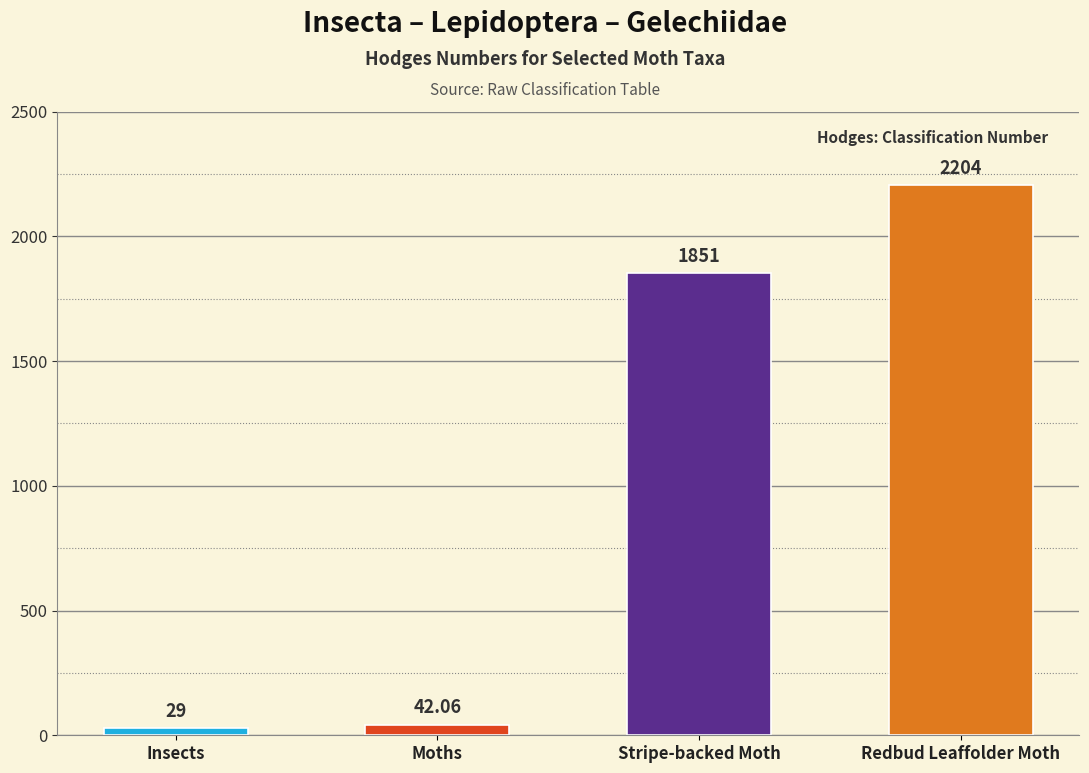

Rank the categories by value from lowest to highest.

Insects, Moths, Stripe-backed Moth, Redbud Leaffolder Moth